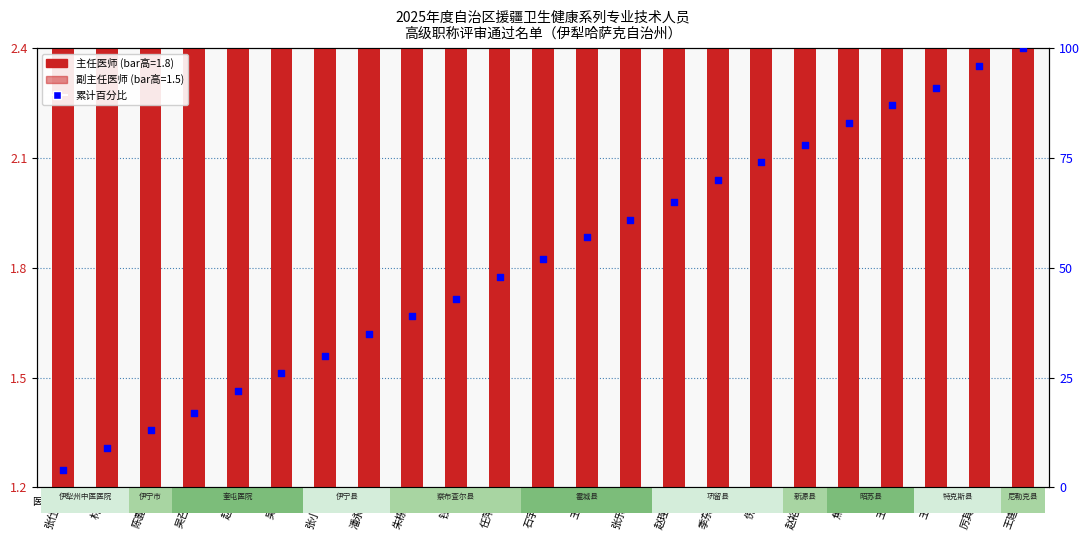

Which series reaches the maximum Y coordinate?

累计百分比